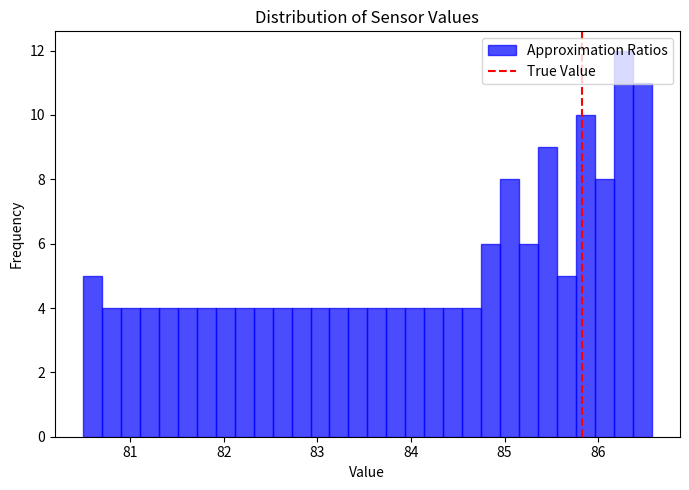

Around what value on the x-axis is the tallest bar? Give the approximate position of its centre, as read against the axis.

86.3